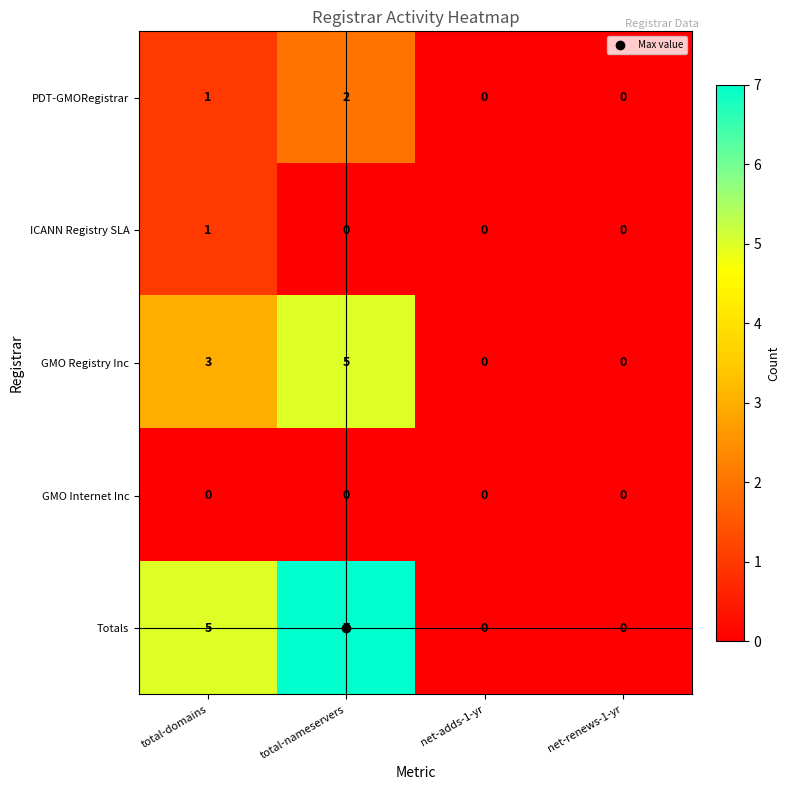

At which label is GMO Registry Inc closest to 2?

total-domains